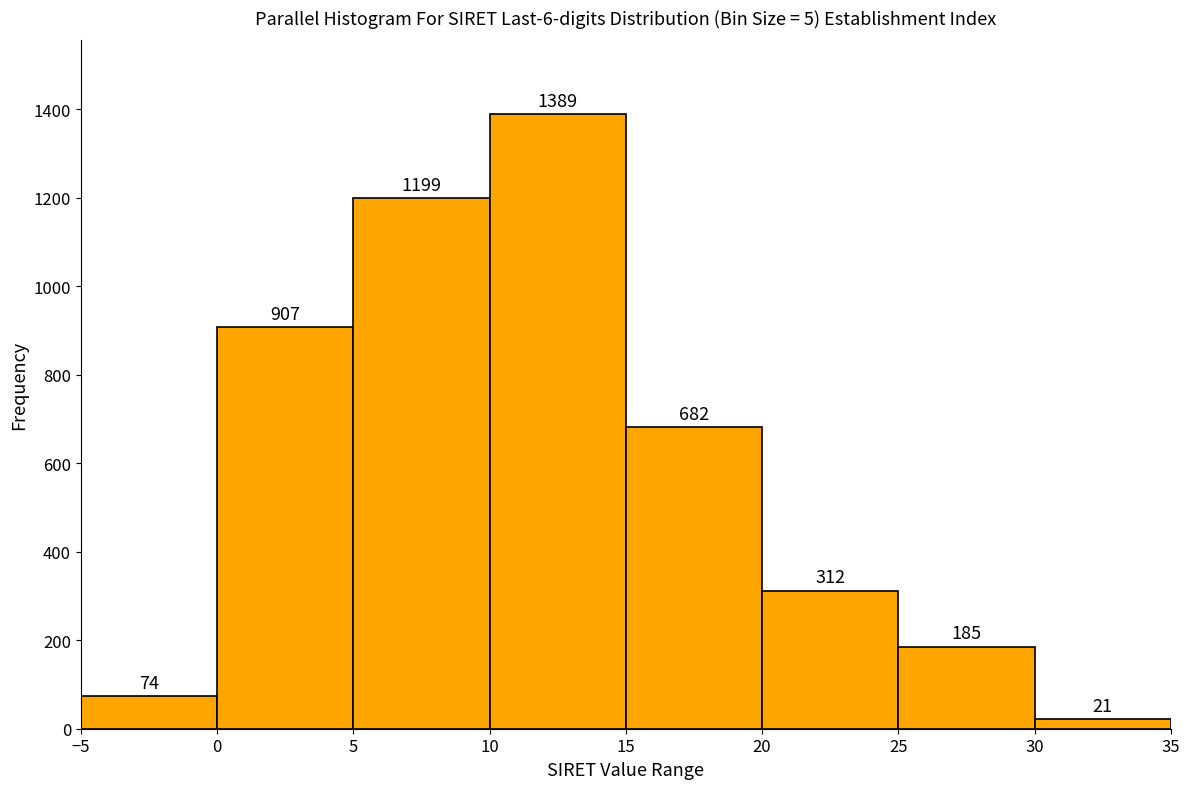

Reading left to right, transcribe this chart: for each bar, give the range it covers on the x-axis and its height.

-5 to 0: 74
0 to 5: 907
5 to 10: 1199
10 to 15: 1389
15 to 20: 682
20 to 25: 312
25 to 30: 185
30 to 35: 21